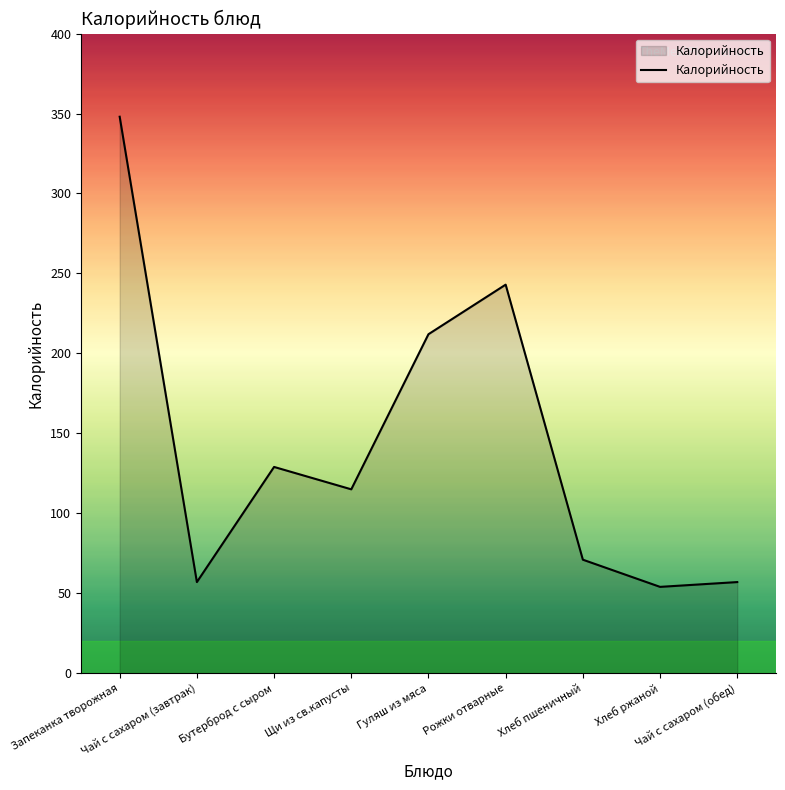

Where is the first local maximum?

Бутерброд с сыром